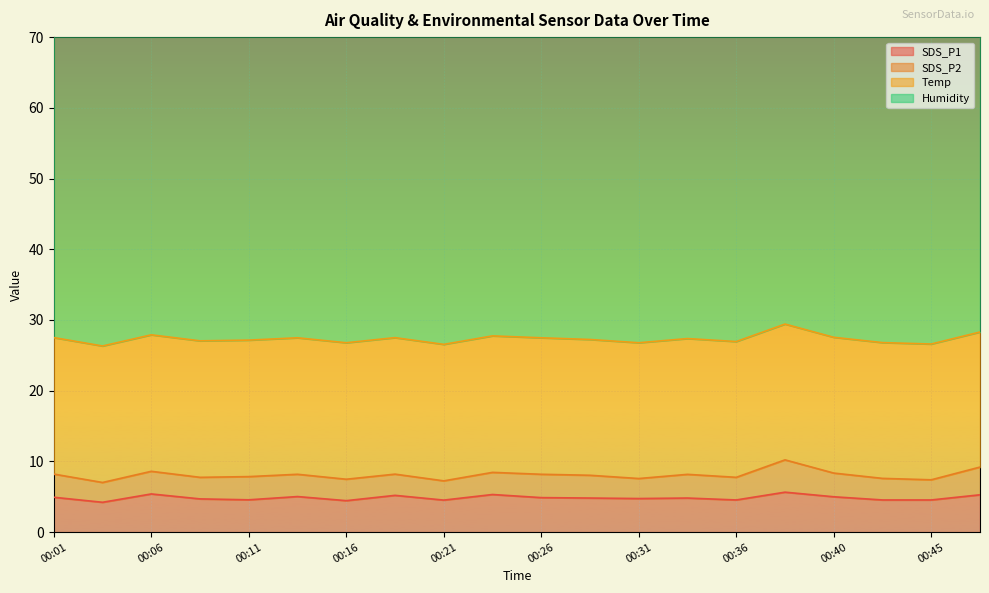

Reading left to right, transcribe all the data shown in this chart.

SDS_P1: 00:01=4.9	00:04=4.2	00:06=5.4	00:09=4.7	00:11=4.6	00:13=5.0	00:16=4.5	00:18=5.2	00:21=4.5	00:23=5.3	00:26=4.9	00:28=4.8	00:31=4.8	00:33=4.8	00:36=4.5	00:38=5.7	00:40=5.0	00:43=4.5	00:45=4.5	00:48=5.3
SDS_P2: 00:01=3.3	00:04=2.8	00:06=3.2	00:09=3.0	00:11=3.3	00:13=3.1	00:16=3.0	00:18=3.0	00:21=2.7	00:23=3.1	00:26=3.3	00:28=3.2	00:31=2.8	00:33=3.4	00:36=3.2	00:38=4.6	00:40=3.4	00:43=3.0	00:45=2.9	00:48=3.9
Temp: 00:01=19.3	00:04=19.3	00:06=19.3	00:09=19.3	00:11=19.3	00:13=19.3	00:16=19.3	00:18=19.3	00:21=19.3	00:23=19.3	00:26=19.3	00:28=19.2	00:31=19.2	00:33=19.2	00:36=19.2	00:38=19.2	00:40=19.2	00:43=19.2	00:45=19.2	00:48=19.1
Humidity: 00:01=65.6	00:04=65.7	00:06=65.6	00:09=65.7	00:11=65.7	00:13=65.6	00:16=65.6	00:18=65.6	00:21=65.6	00:23=65.6	00:26=65.6	00:28=65.6	00:31=65.5	00:33=65.6	00:36=65.6	00:38=65.6	00:40=65.6	00:43=65.6	00:45=65.6	00:48=65.5